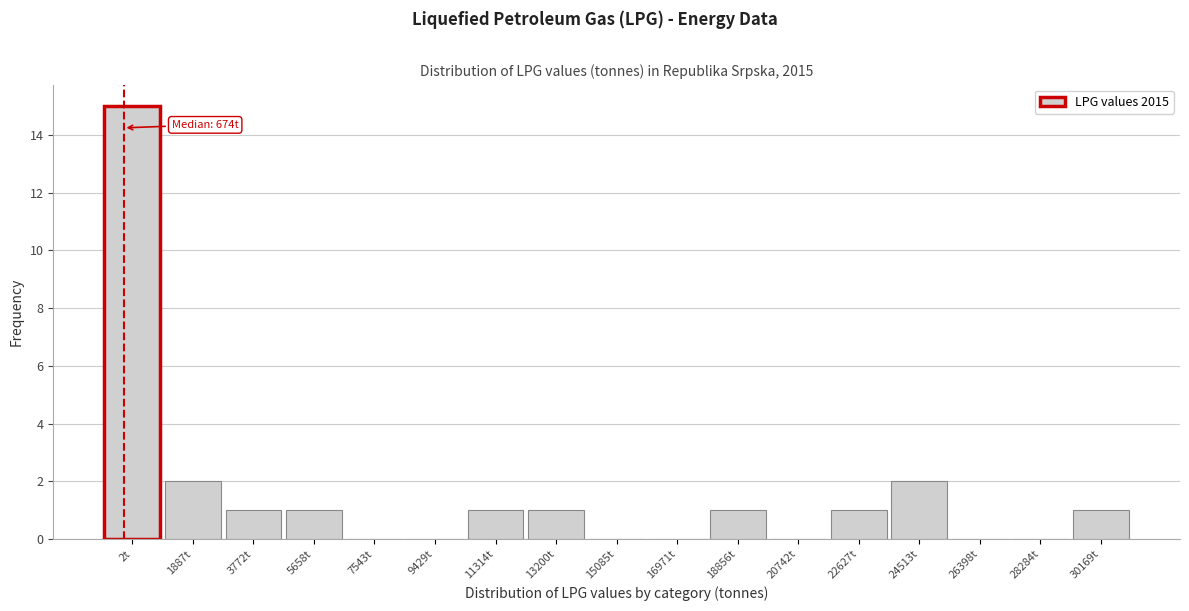

Reading left to right, extract all data points from this chart.

2t=15	1887t=2	3772t=1	5658t=1	7543t=0	9429t=0	11314t=1	13200t=1	15085t=0	16971t=0	18856t=1	20742t=0	22627t=1	24513t=2	26398t=0	28284t=0	30169t=1